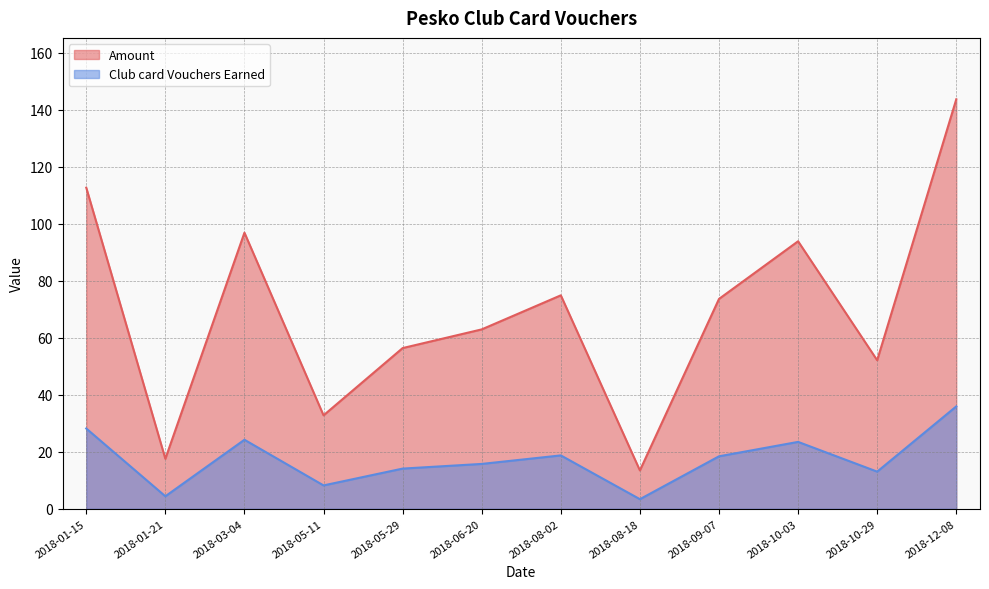

What are all the series names shown in the legend?

Amount, Club card Vouchers Earned